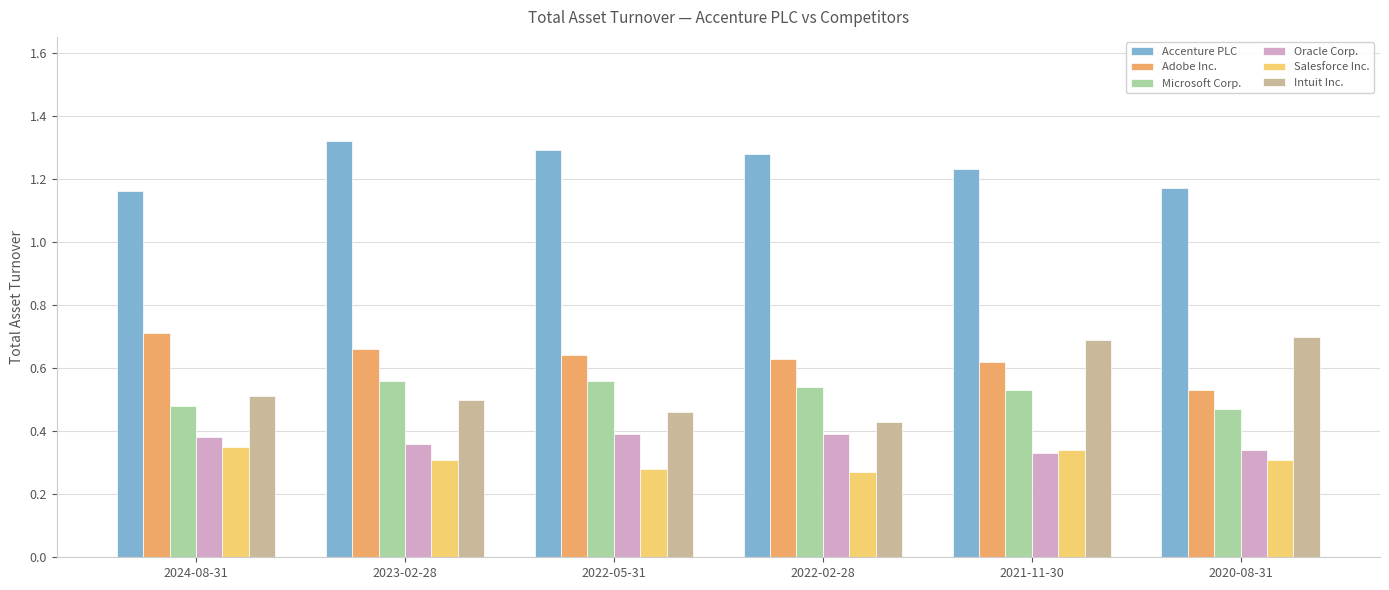

At which label does Accenture PLC reach its peak?

2023-02-28